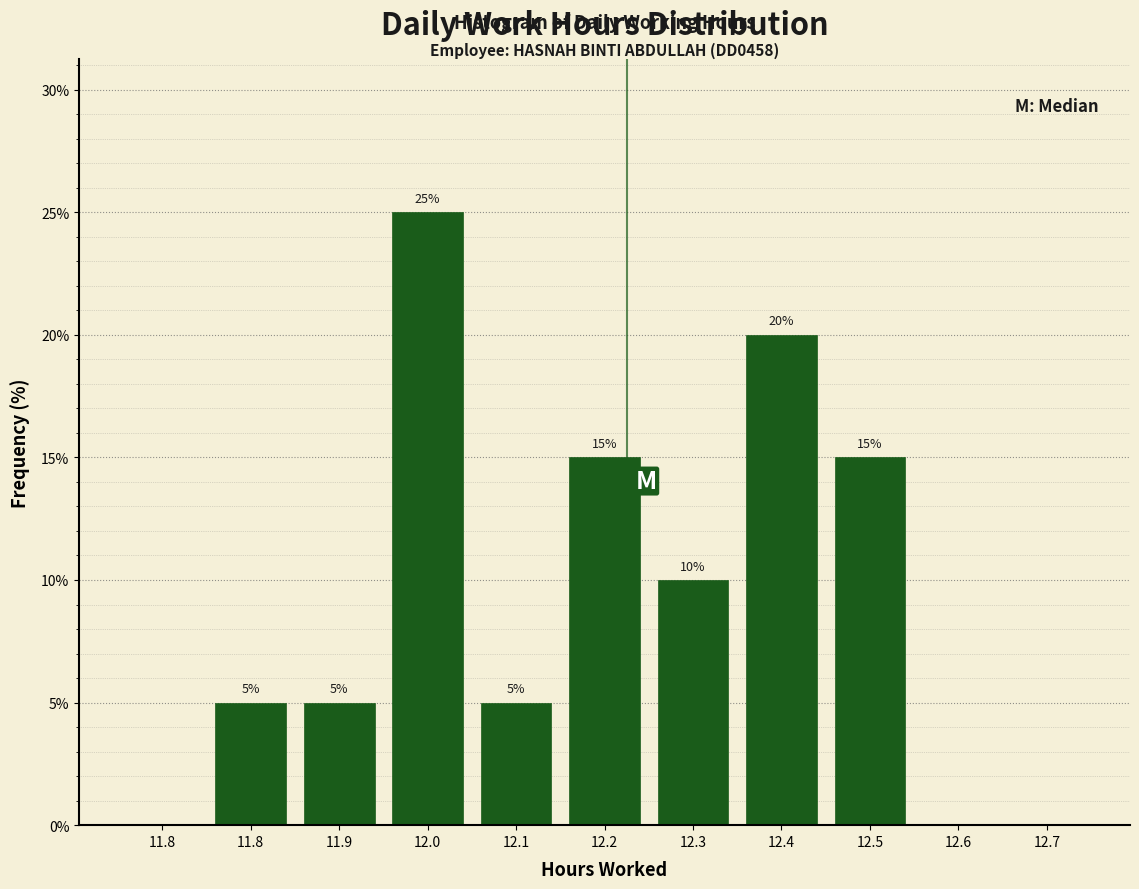

Count the number of categories in the chart.

11